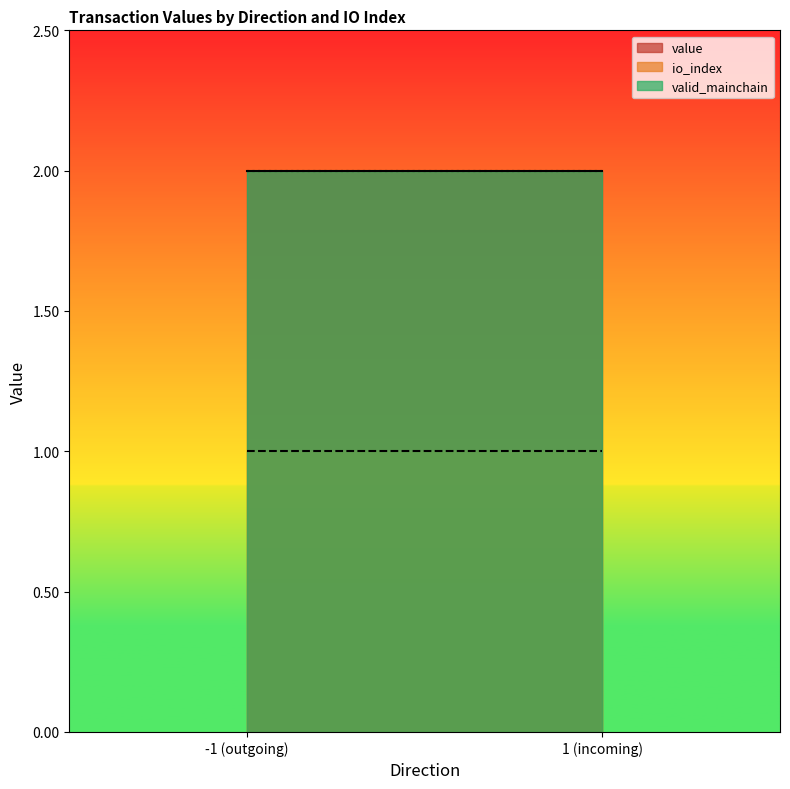

Is the value of io_index at -1 (outgoing) greater than the value of valid_mainchain at 1 (incoming)?

No